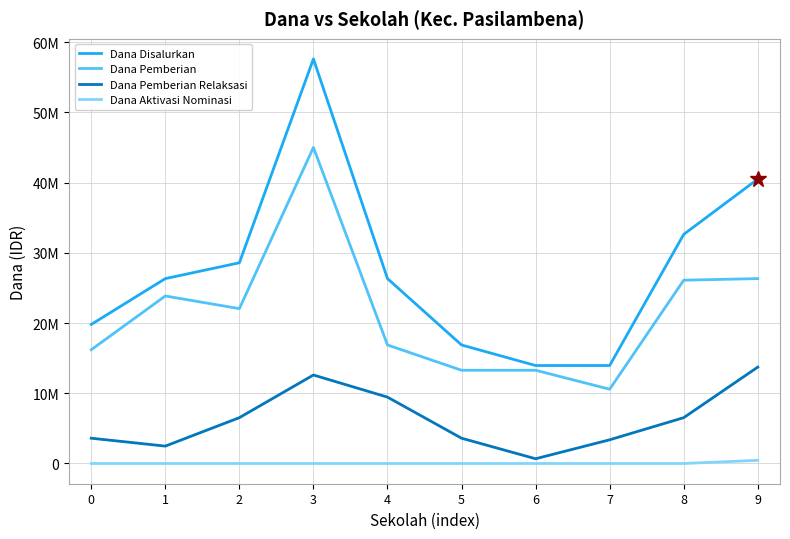

Rank the series by their average value, from lowest to highest.

Dana Aktivasi Nominasi, Dana Pemberian Relaksasi, Dana Pemberian, Dana Disalurkan